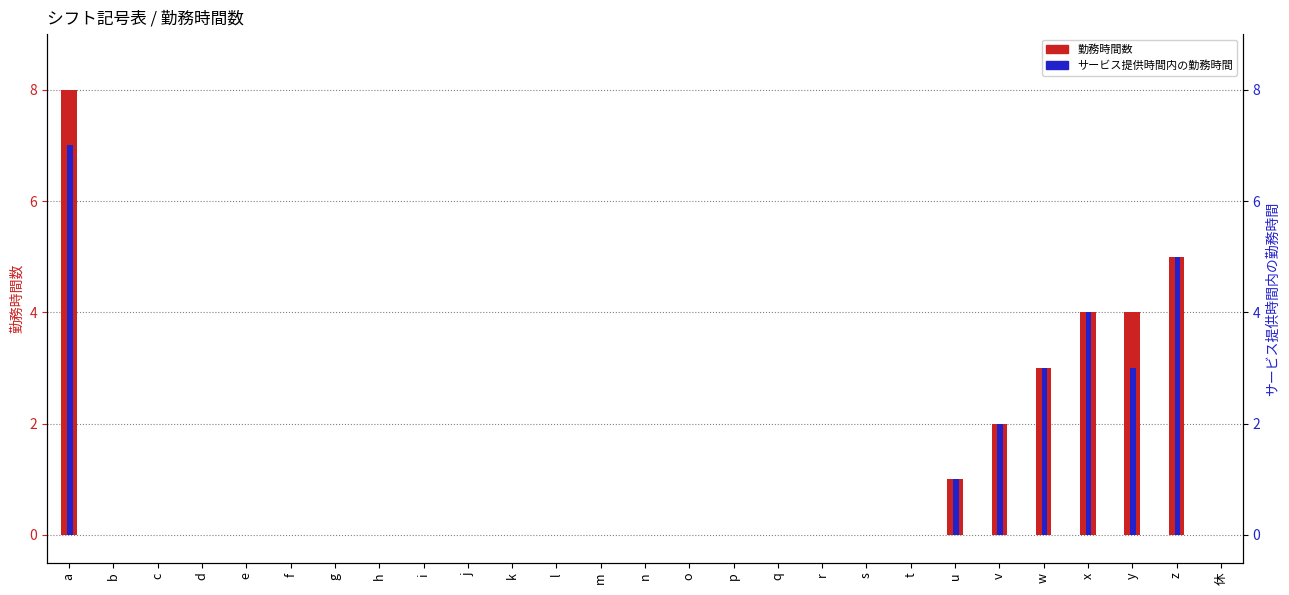

How many 勤務時間数 values are between 0 and 1?

21